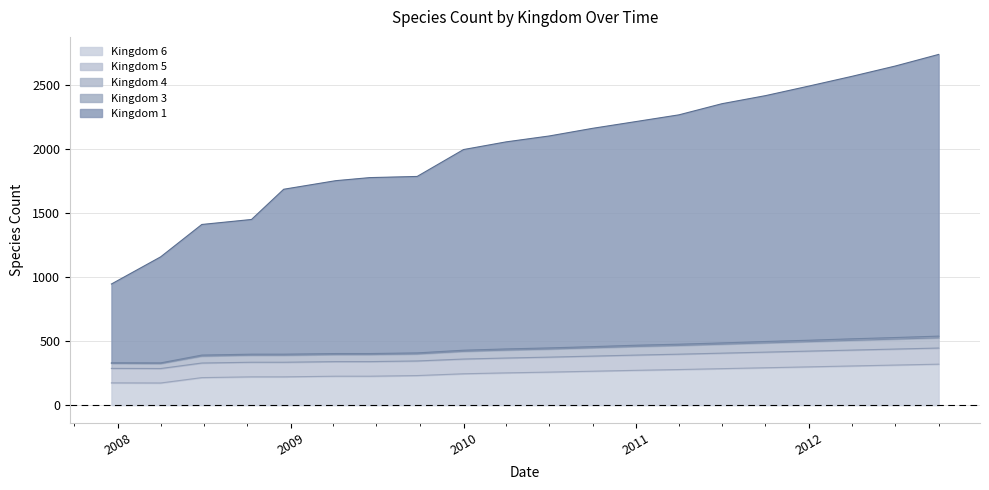

How many data points does each series have?

20